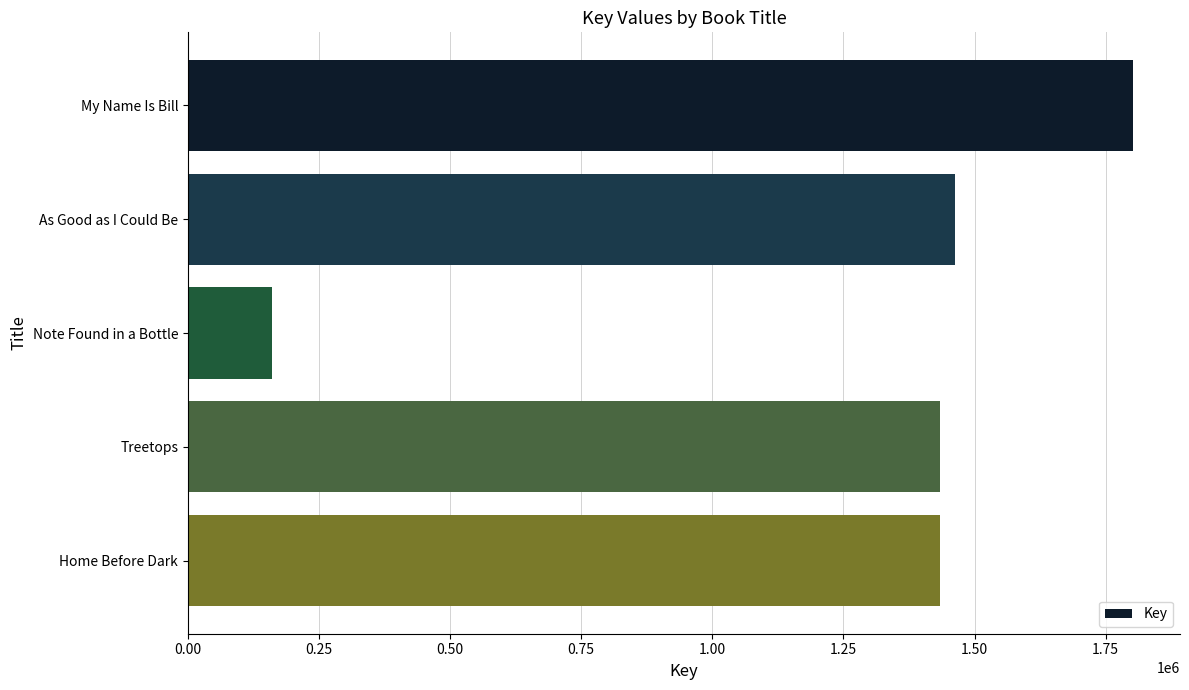

What is the label of the 2nd bar from the bottom?

Treetops